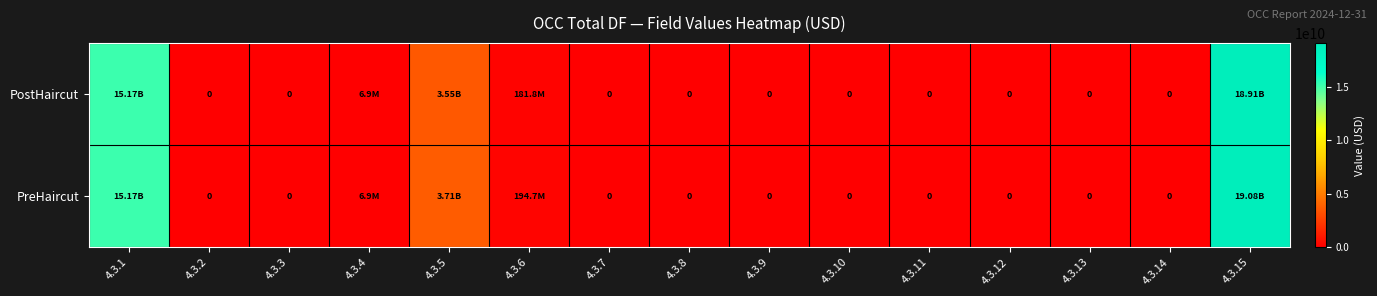

Which category has the lowest value across all series?

4.3.2